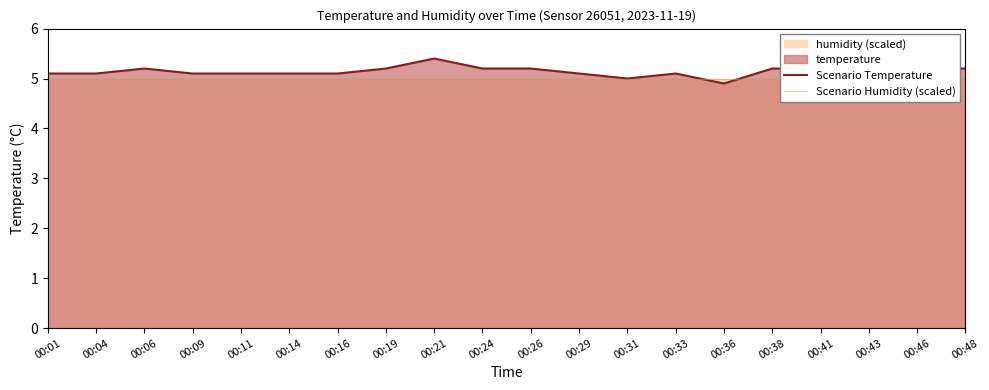

Rank the series by their average value, from highest to lowest.

Scenario Temperature, Scenario Humidity (scaled)